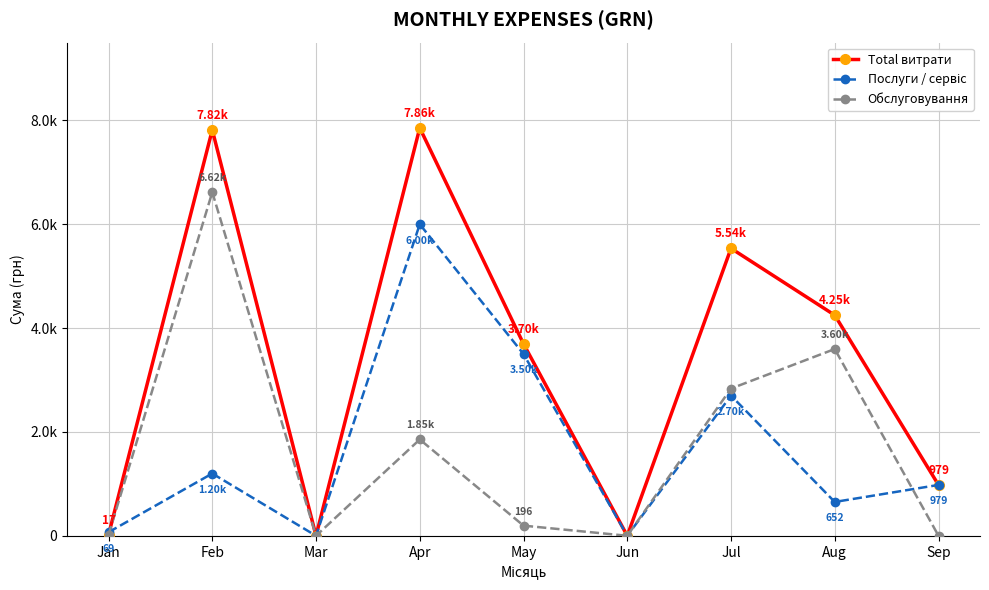

At which category is the sum across all series the highest?

Apr